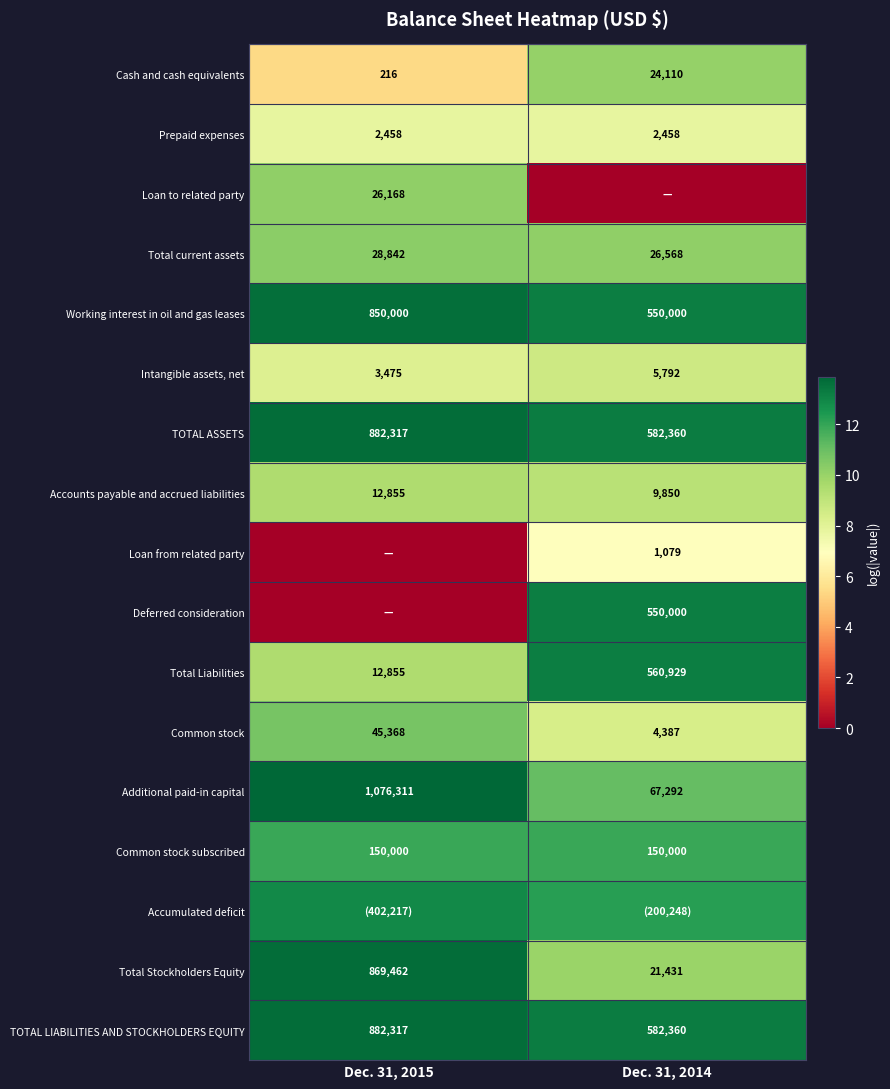

What is the difference between the Additional paid-in capital values at Dec. 31, 2015 and Dec. 31, 2014?

2.8